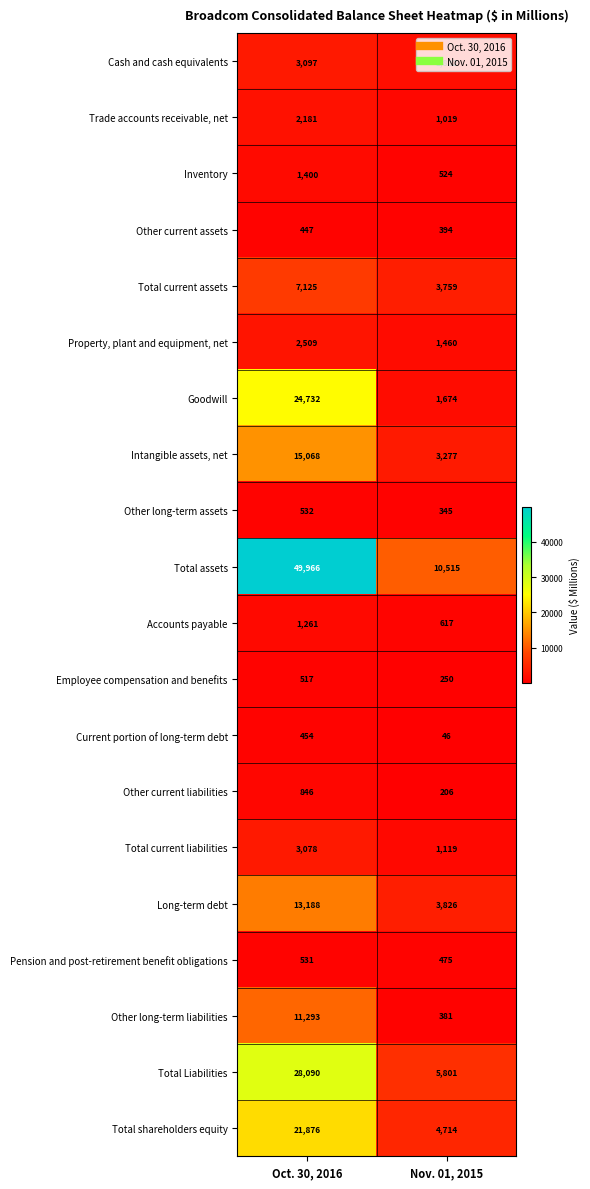

Which series has the widest spread of values?

Total assets